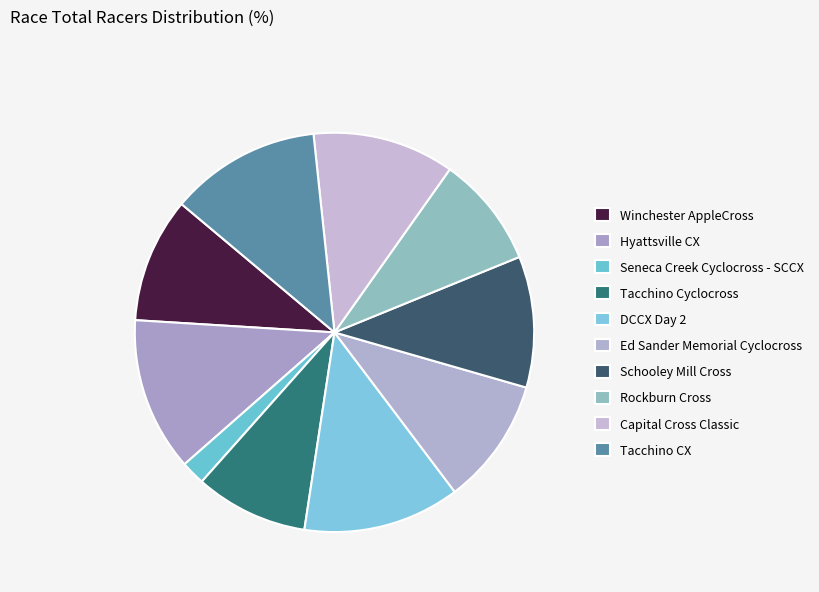

What percentage is NOT represented by Seneca Creek Cyclocross - SCCX?

98.0%